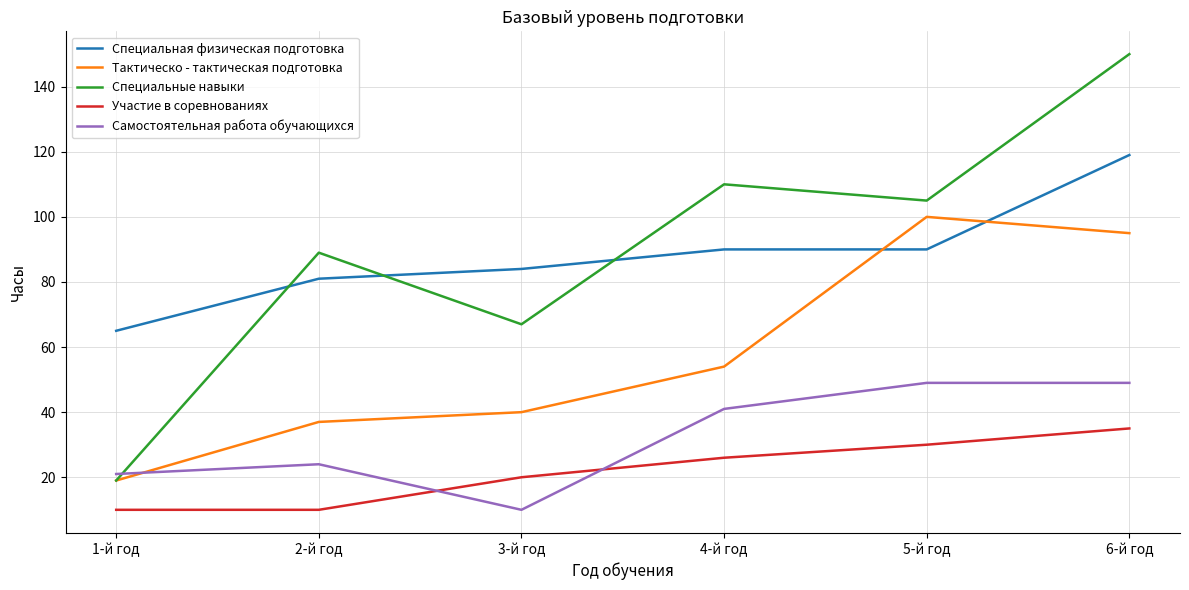

Rank the series by their maximum value, from highest to lowest.

Специальные навыки, Специальная физическая подготовка, Тактическо - тактическая подготовка, Самостоятельная работа обучающихся, Участие в соревнованиях